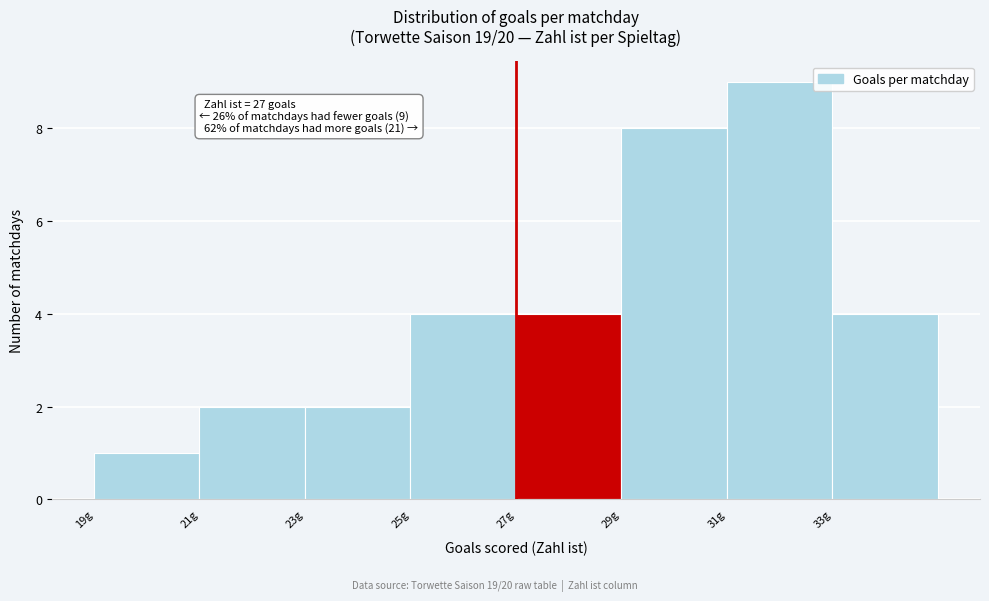

Over which range of the x-axis is the bar tallest?

31 to 33